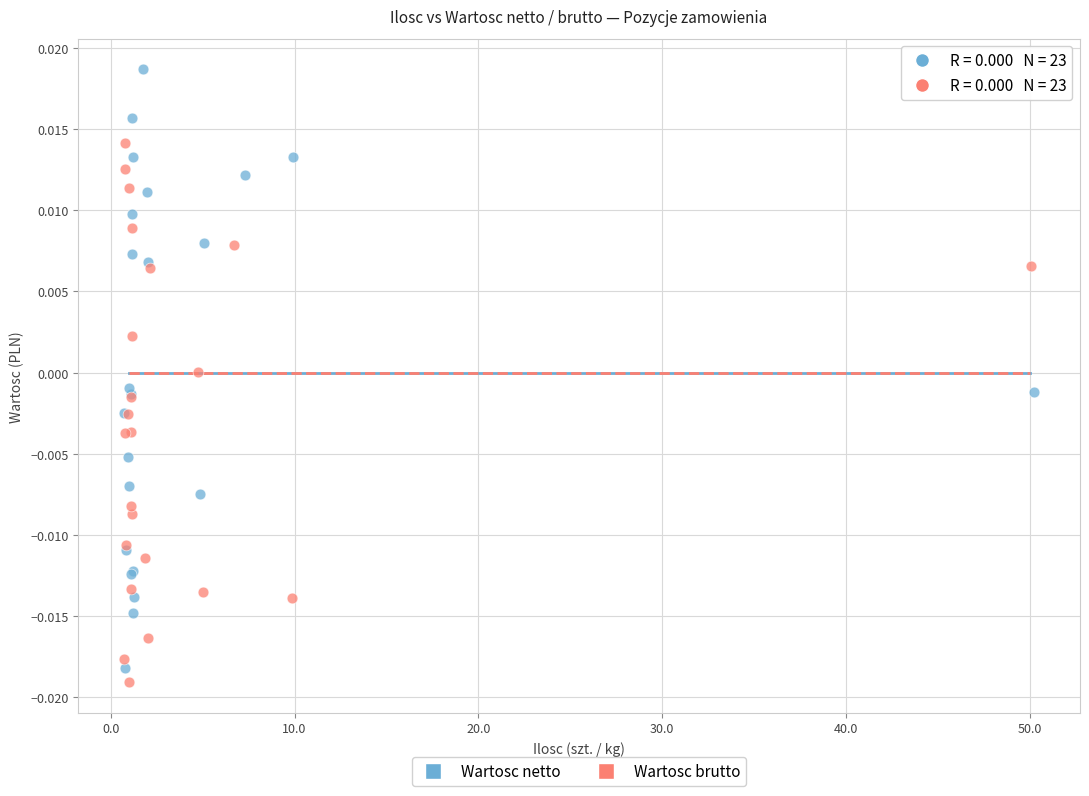

What are all the series names shown in the legend?

Wartosc netto, Wartosc brutto